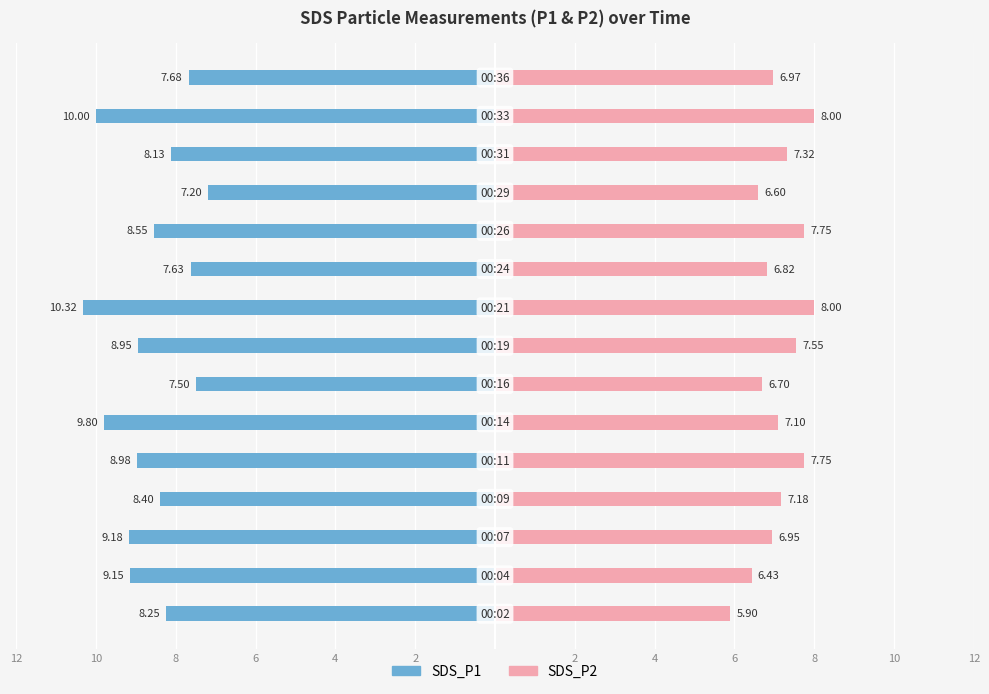

How many values in the SDS_P1 series are below -8?

11